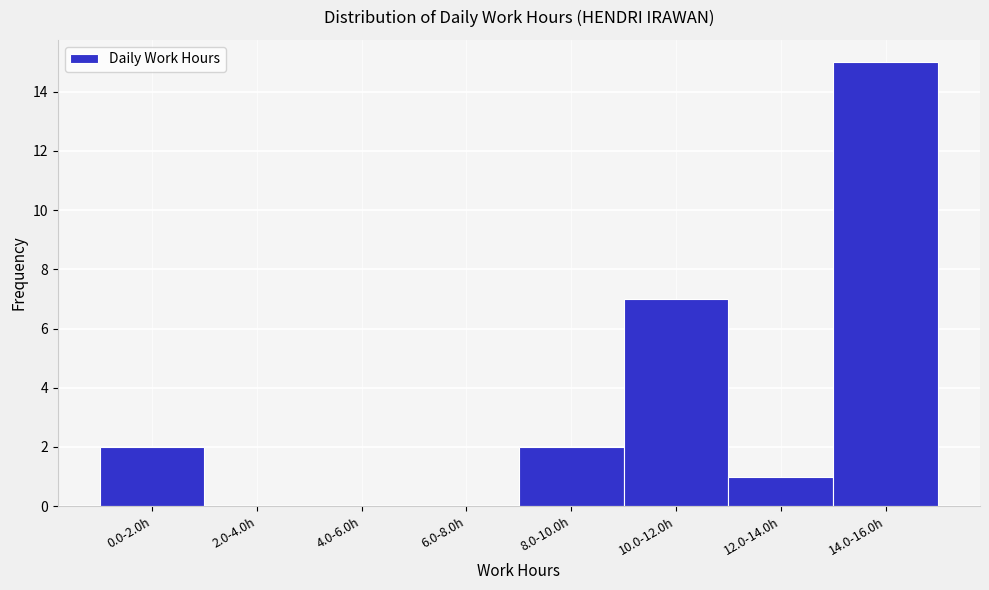

Reading left to right, transcribe all the data shown in this chart.

0.0-2.0h=2	2.0-4.0h=0	4.0-6.0h=0	6.0-8.0h=0	8.0-10.0h=2	10.0-12.0h=7	12.0-14.0h=1	14.0-16.0h=15